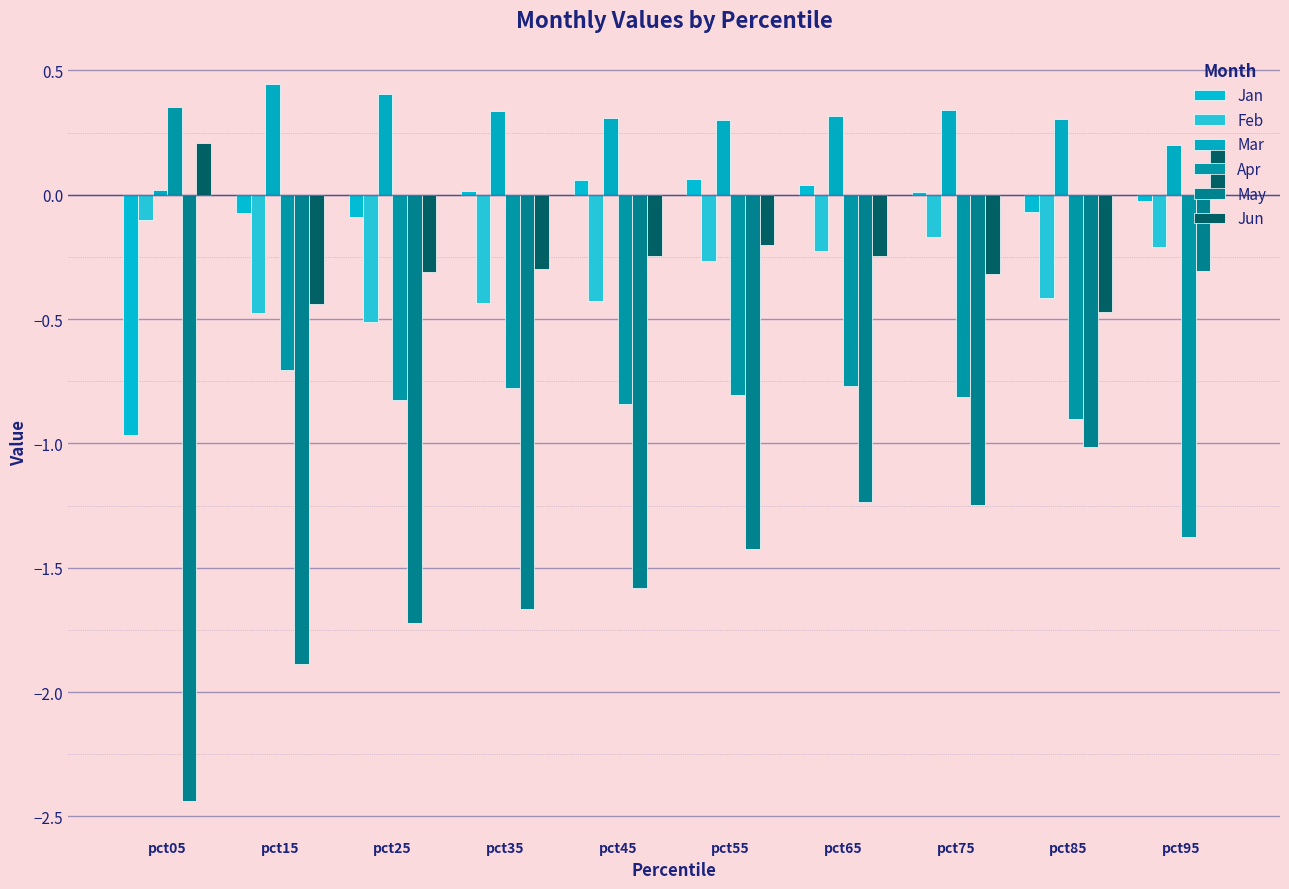

At how many categories does at least one series exceed 0?

10